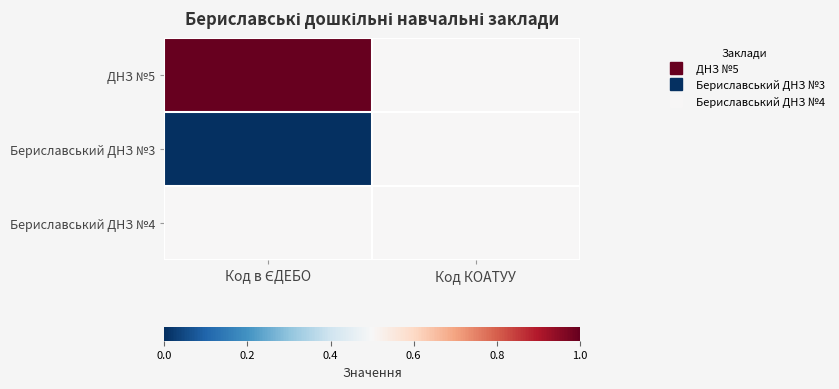

Which series has the widest spread of values?

ДНЗ №5